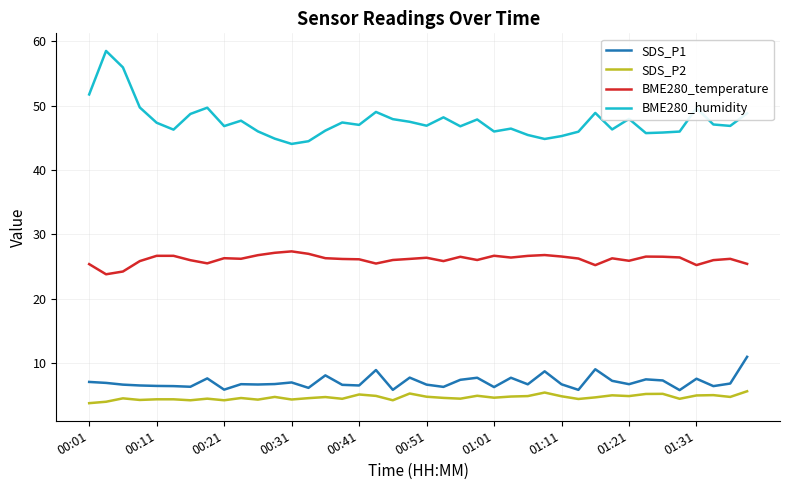

In SDS_P1, how many points are higher than both neighbors (excluding endpoints)?

12